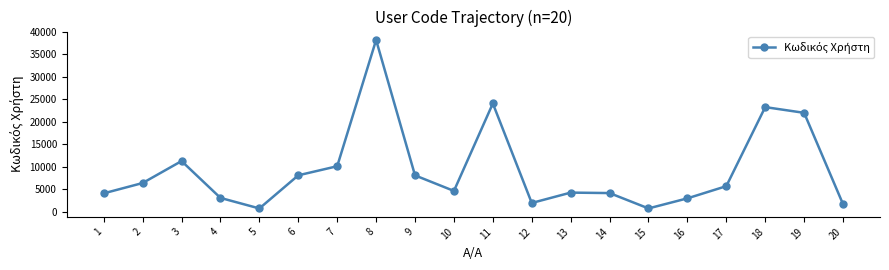

Is this an area chart (filled region under the line)?

No